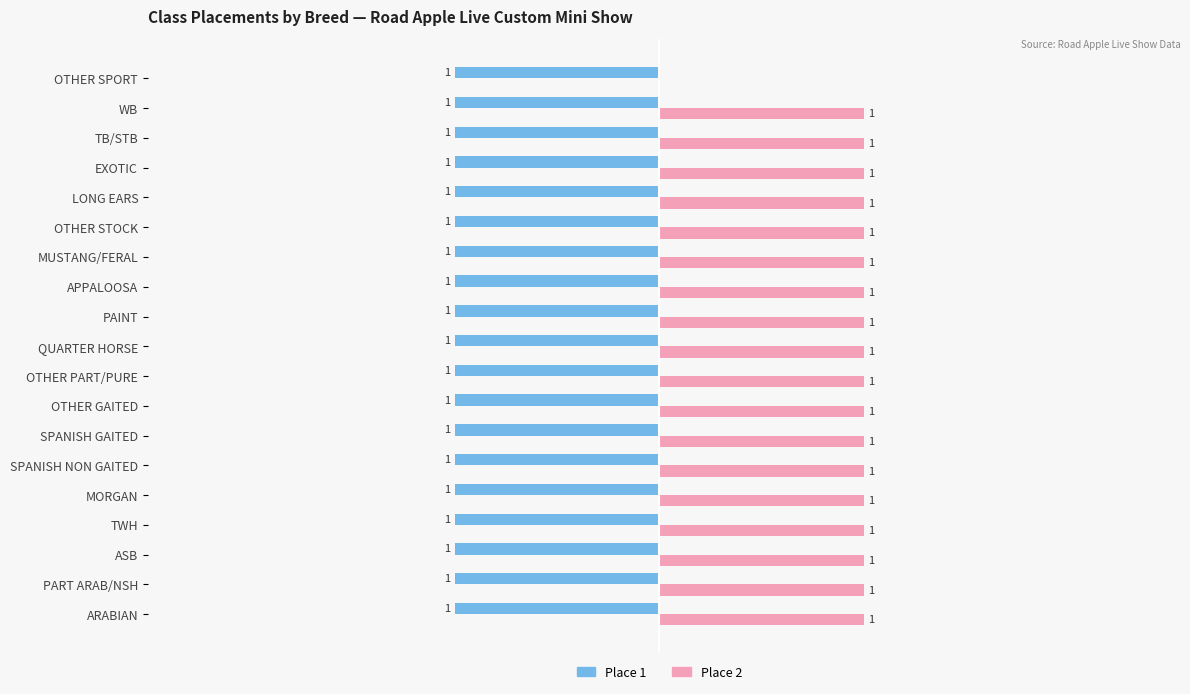

Which series has the largest total across all categories?

Place 2